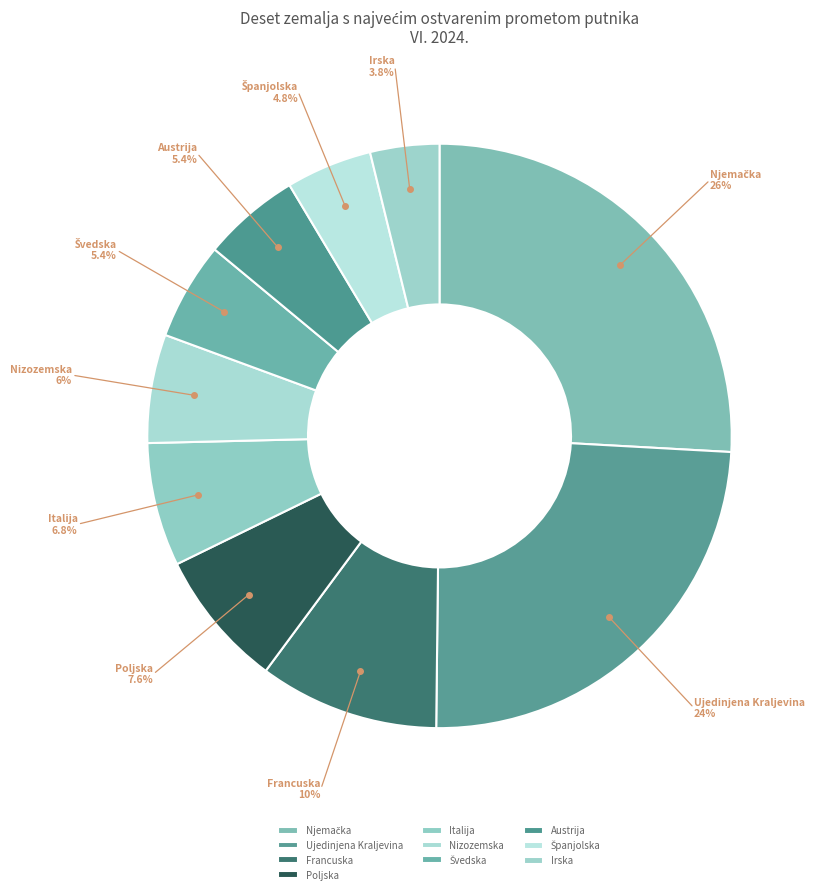

True or false: Austrija accounts for 5% of the total.

True